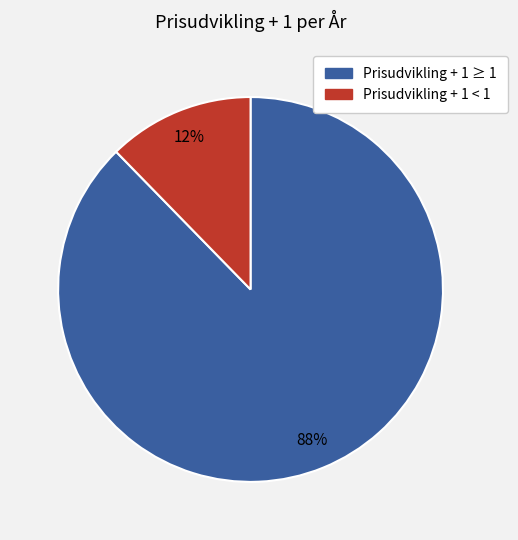

Which category has the smallest portion of the pie?

Prisudvikling + 1 < 1